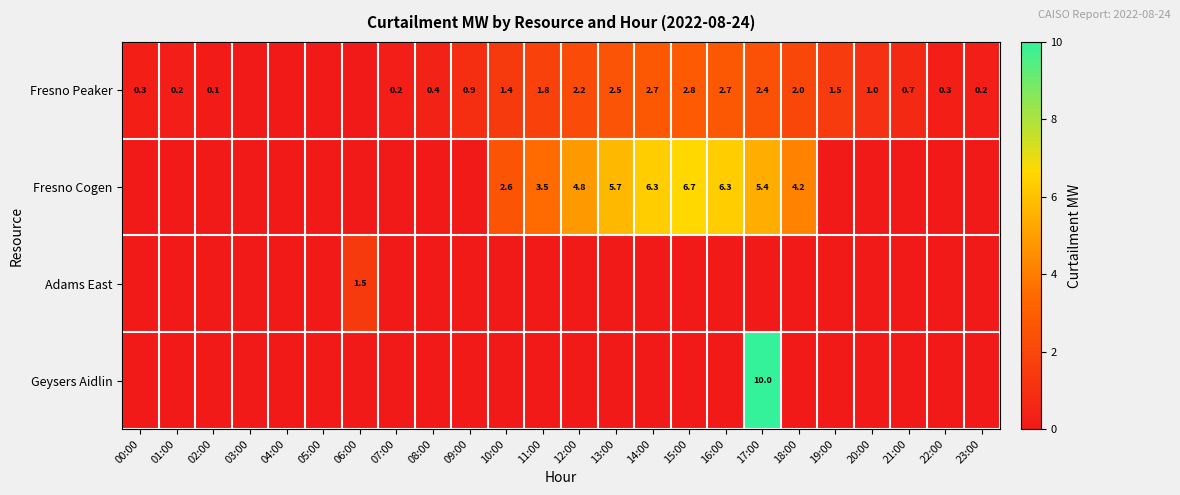

The value of Fresno Peaker at 19:00 is 0.7. True or false?

False